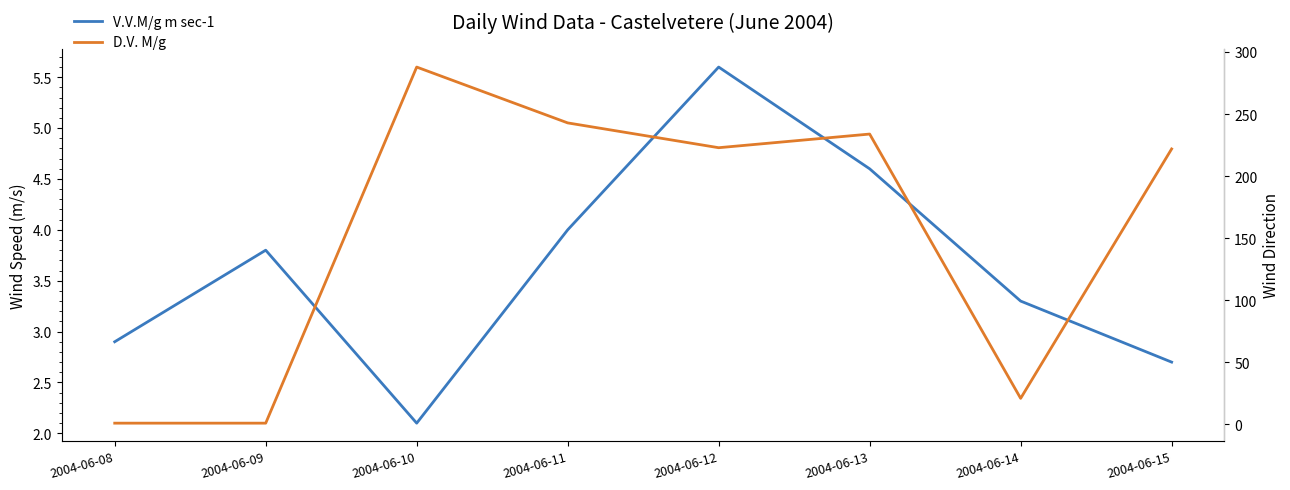

What is the value of the D.V. M/g point at the 7th from the left?

21.0